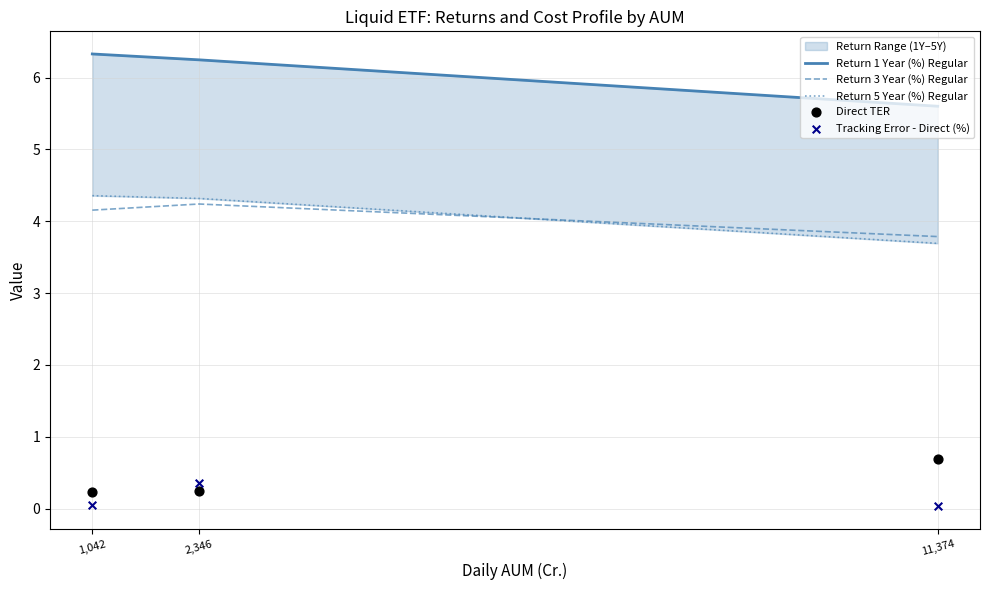

Which series has the largest total across all categories?

Return 1 Year (%) Regular